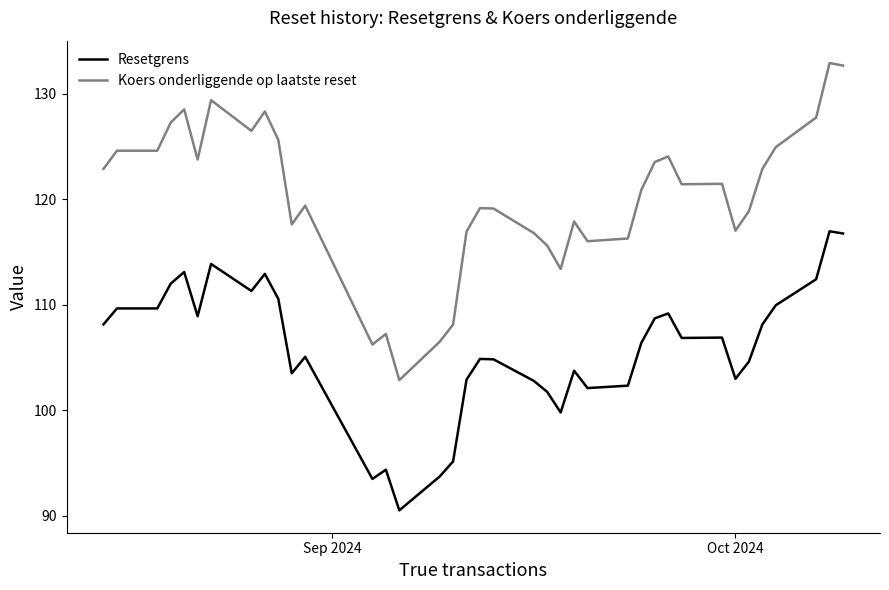

What is the sum of all Koers onderliggende op laatste reset values?

4568.2